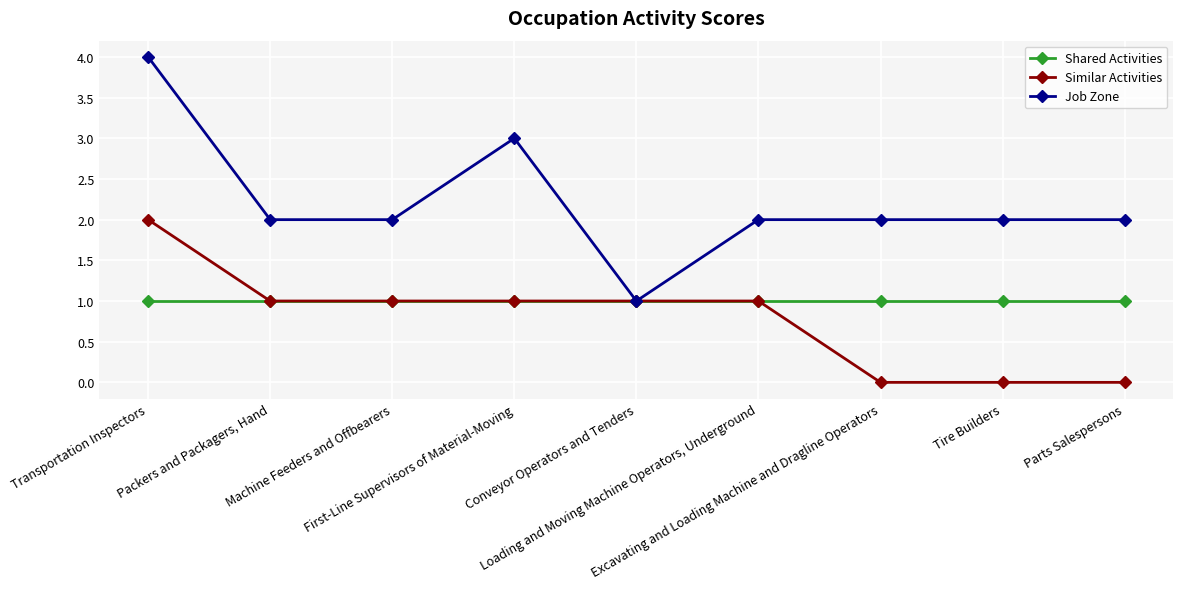

What is the maximum value for Shared Activities?

1